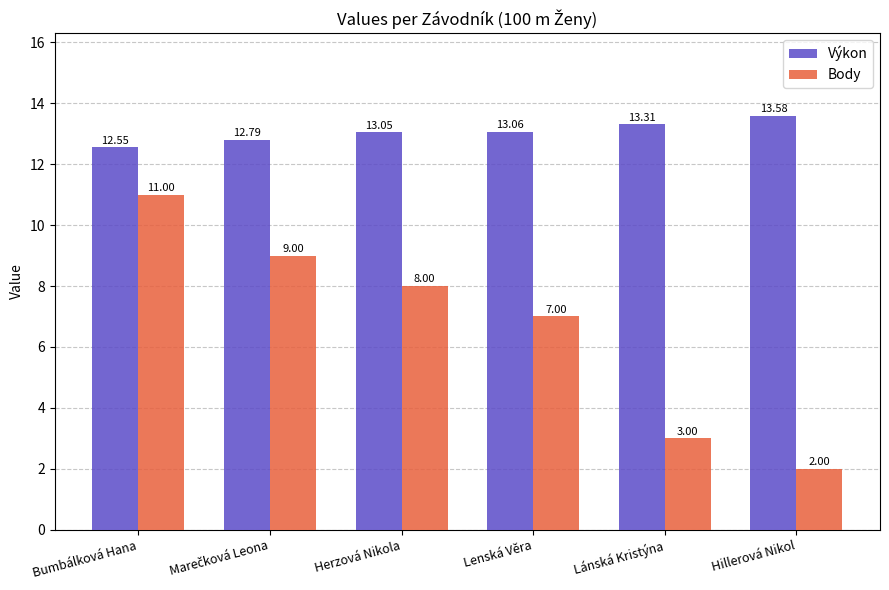

How many groups of bars are there?

6